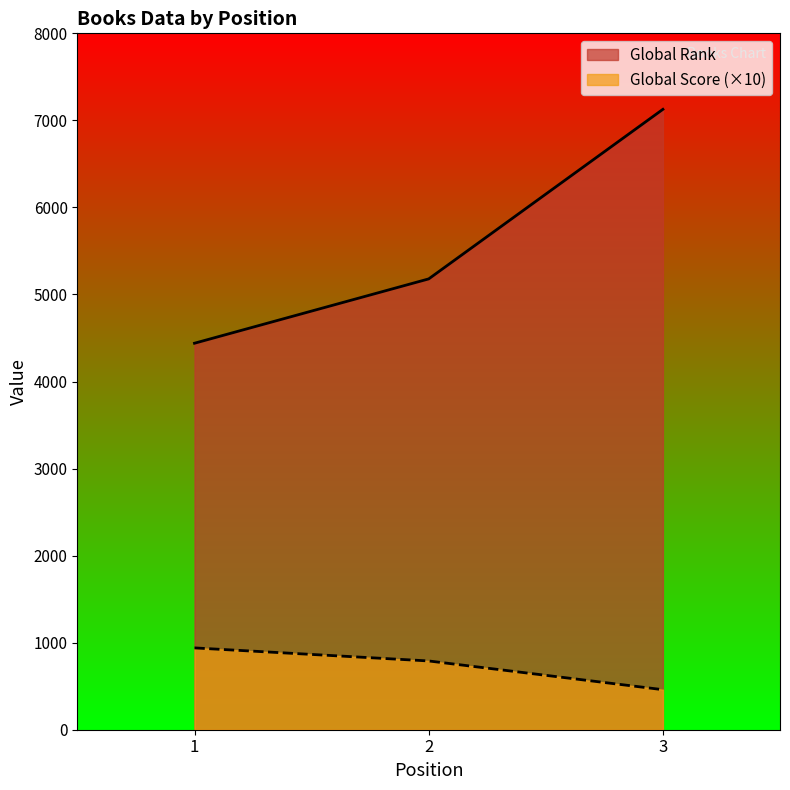

Where is Global Score nearest to the value 700?

2